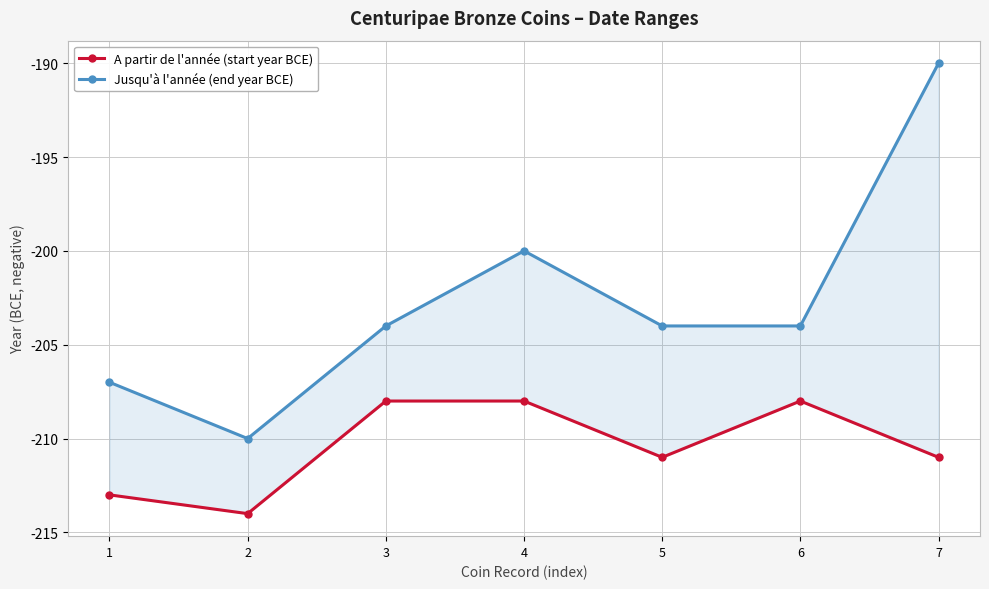

At which category does A partir de l'année (start year BCE) reach its first local peak?

6